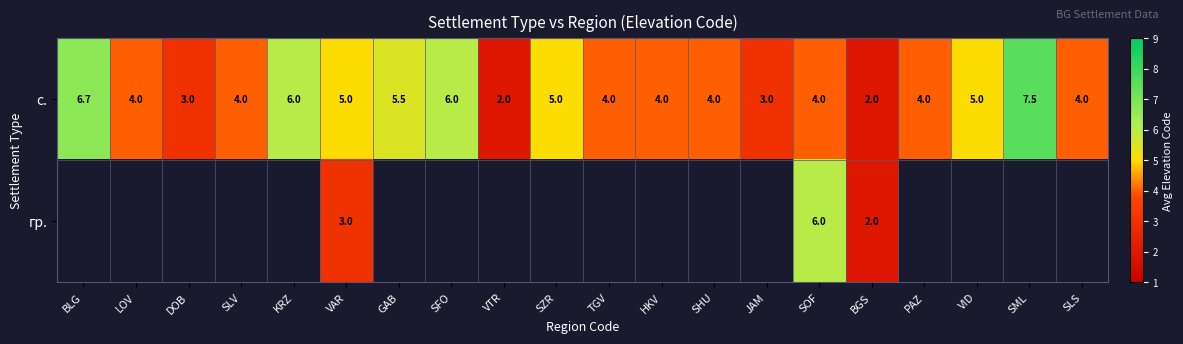

At which label does с. first exceed 4?

BLG